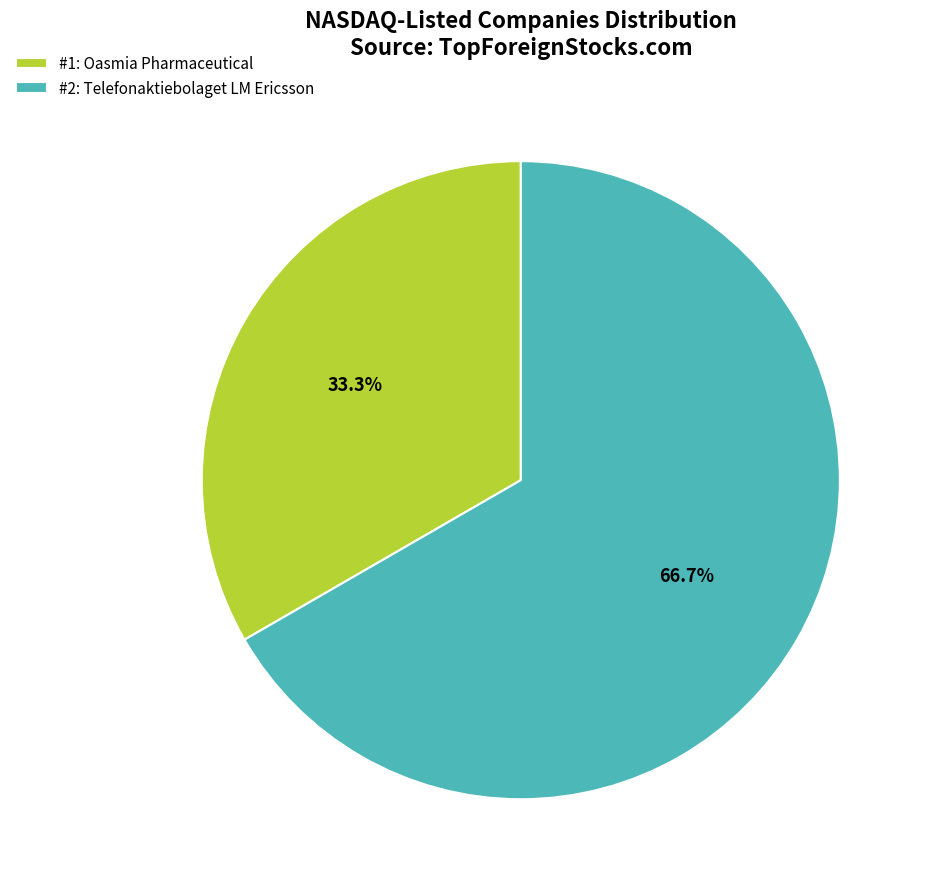

To the nearest percent, what is the average slice percentage?

50%